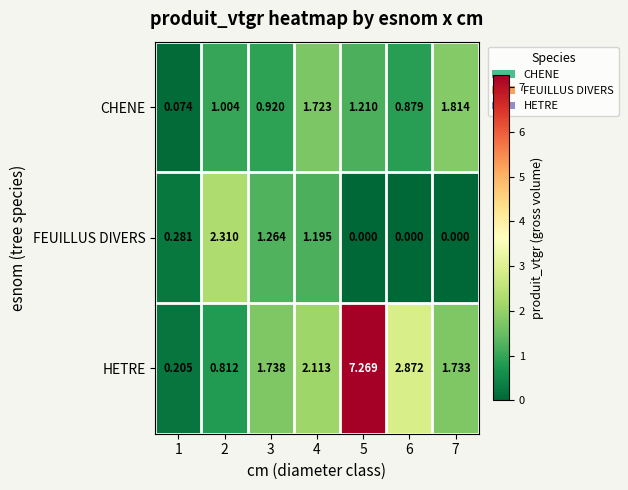

How many distinct data groups are displayed?

3